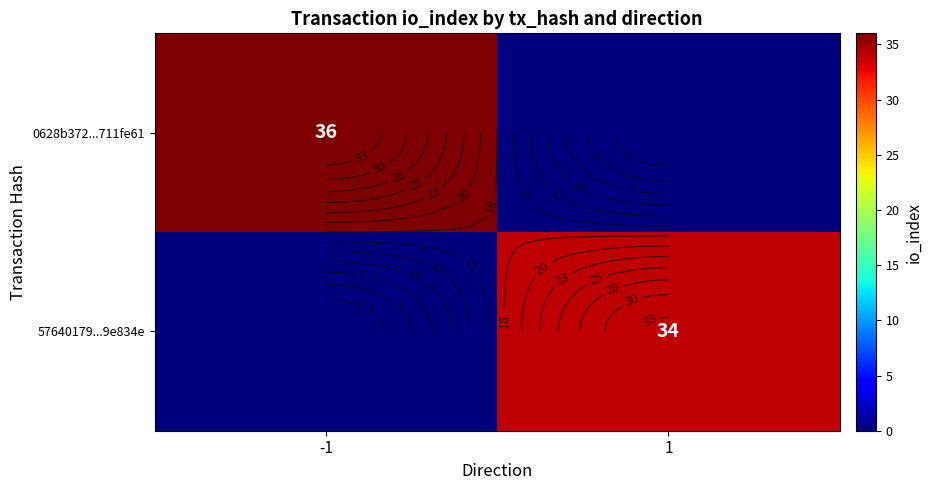

List the labels in order of 57640179...9e834e value, smallest first.

-1, 1